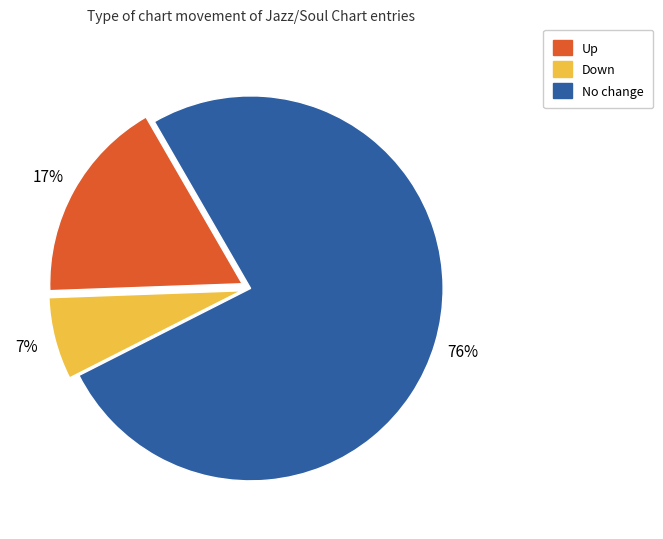

The Up slice represents 17% of the pie. True or false?

True